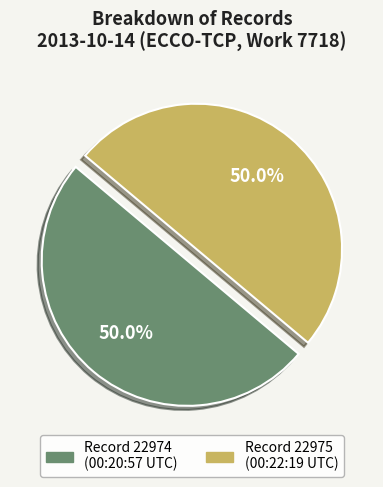

Approximately how many times larger is the value at Record 22975 (00:22:19 UTC) compared to Record 22974 (00:20:57 UTC)?

1.0